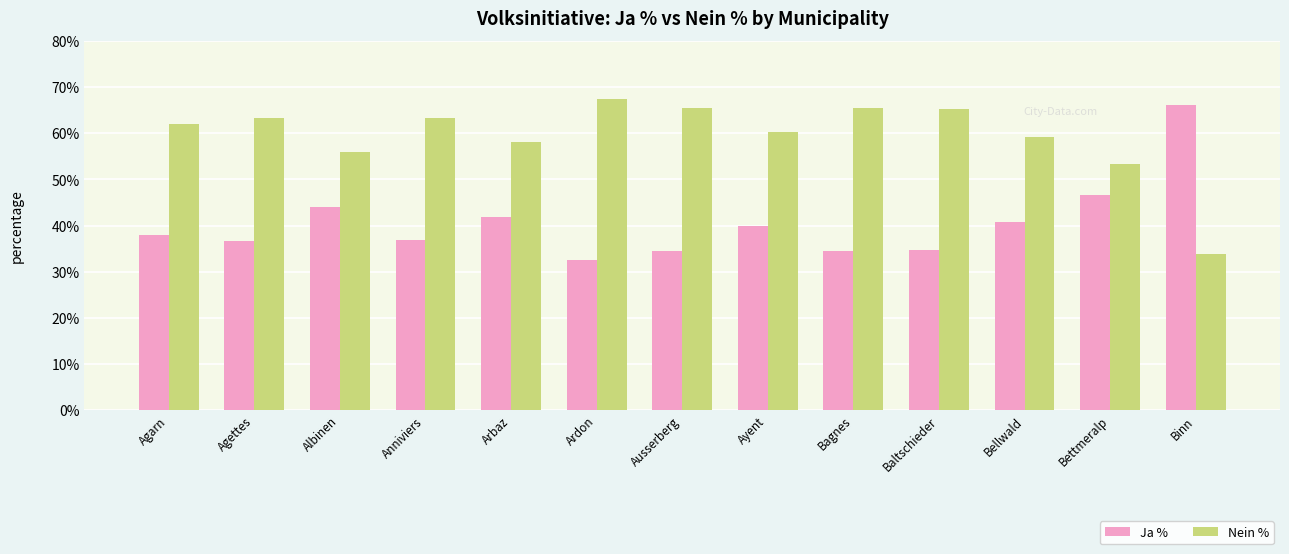

What is the spread (max minus min) of values at Bettmeralp?

6.9